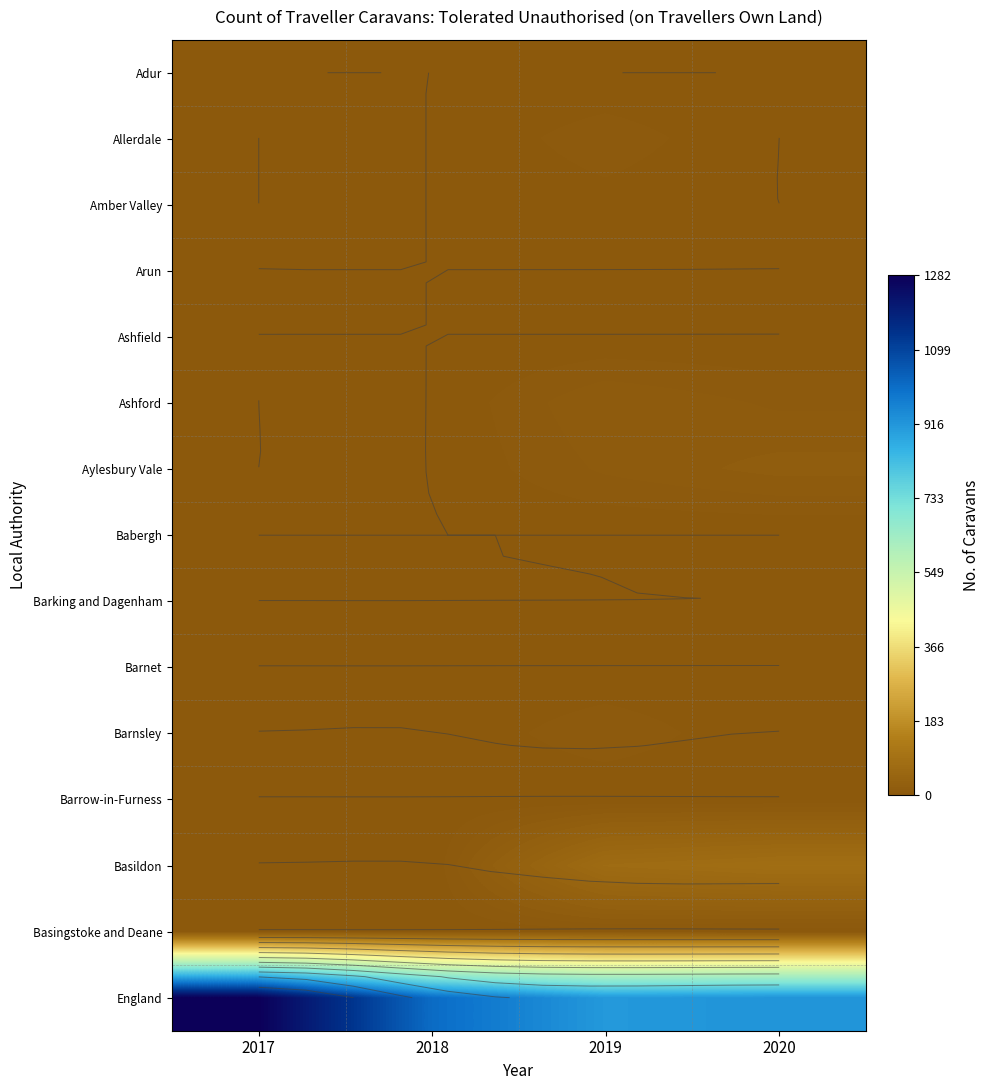

What is the greatest value displayed?

1282